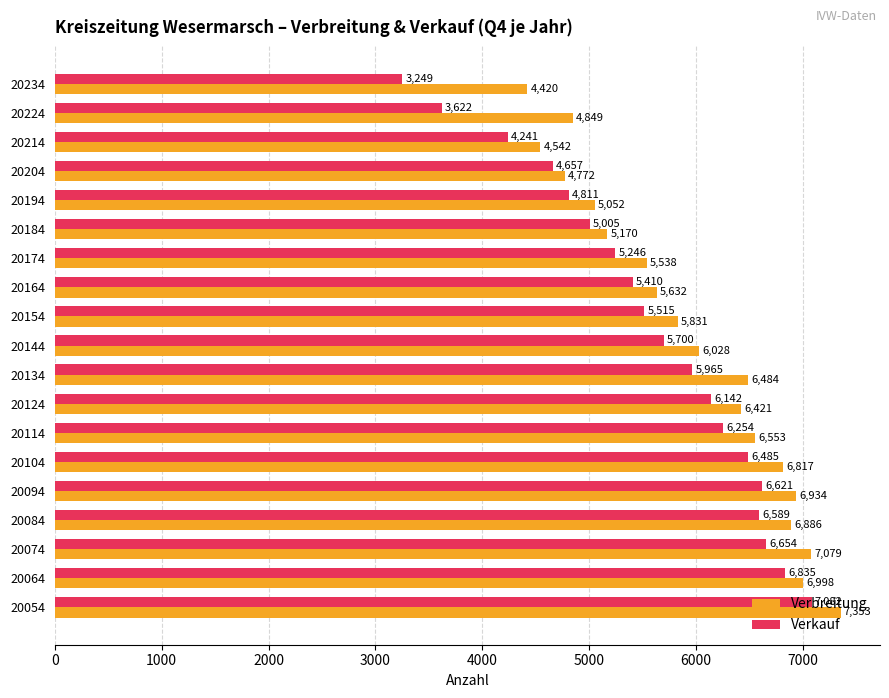

Which series has the largest range (max minus min)?

Verkauf